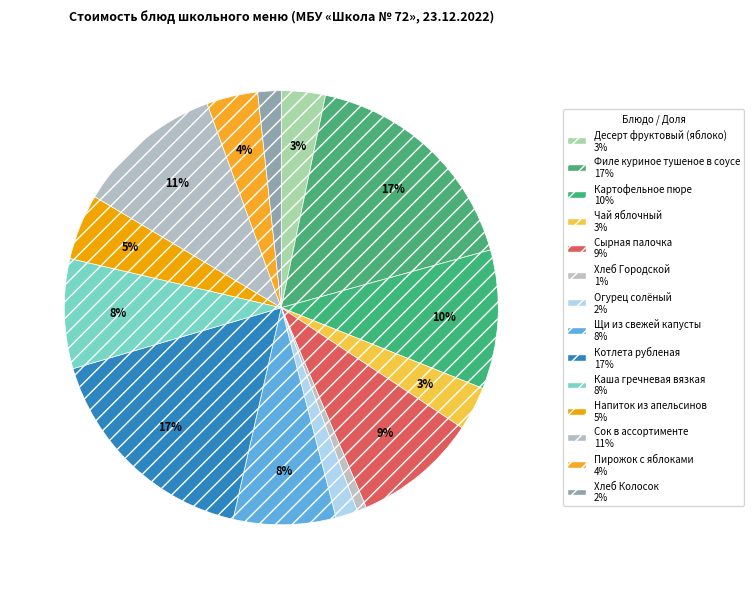

Is there a majority slice in this chart?

No